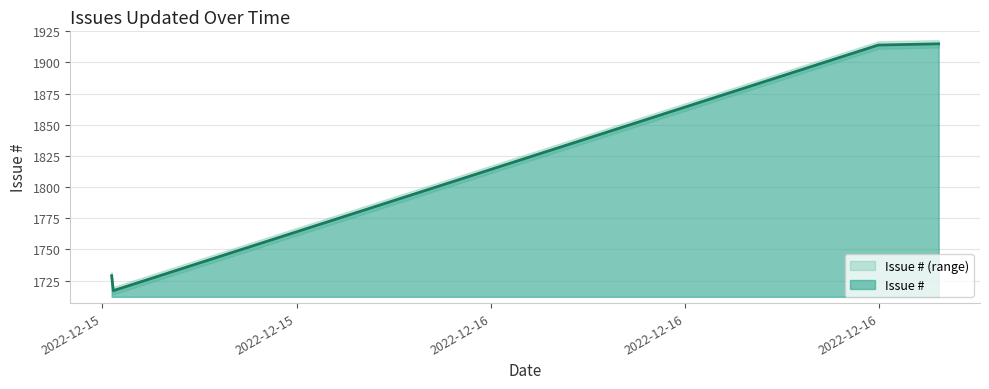

The value at 2022-12-16 16:51 is 3042. True or false?

False